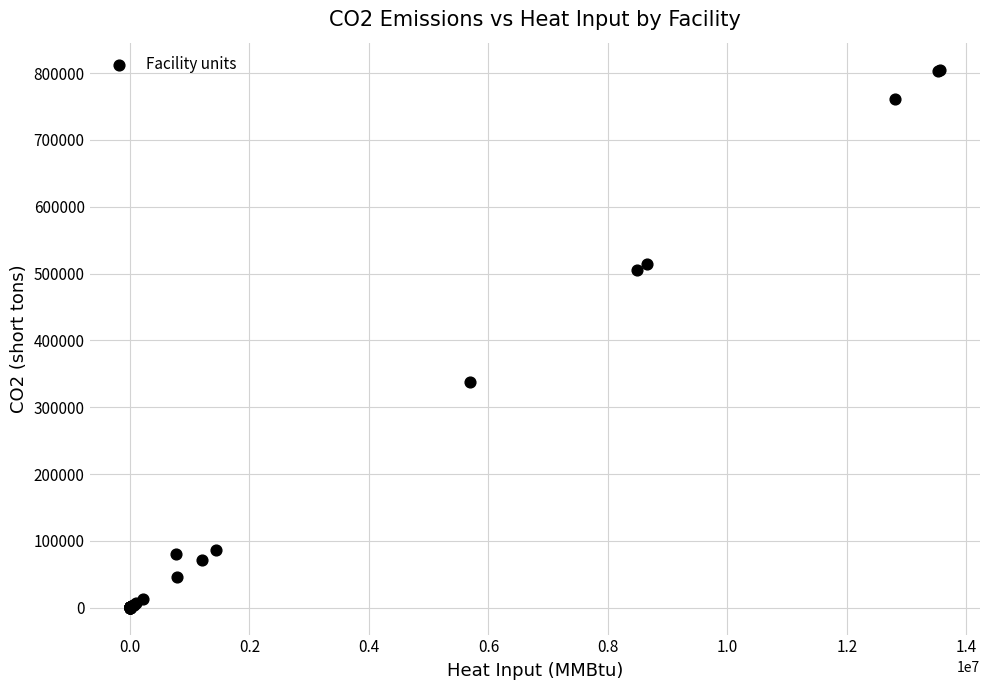

What Y value in the scatter plot is closest to 402716?

338462.8